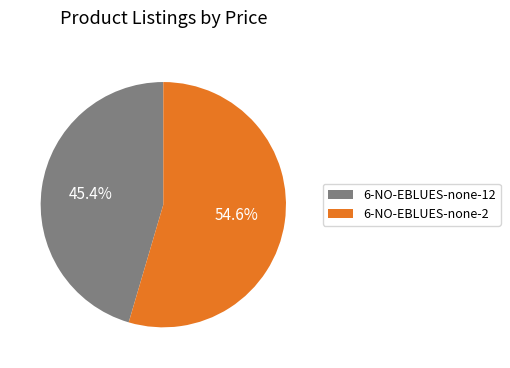

To the nearest percent, what is the difference between the 6-NO-EBLUES-none-12 and 6-NO-EBLUES-none-2 slice percentages?

9%